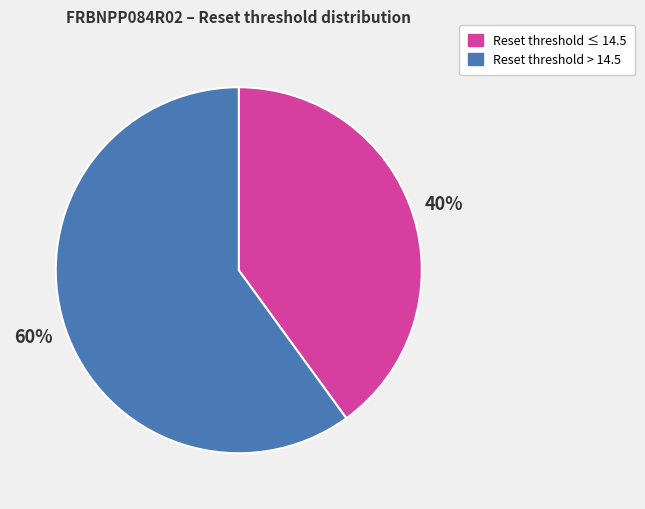

To the nearest percent, what is the difference between the largest and smallest slice percentages?

20%